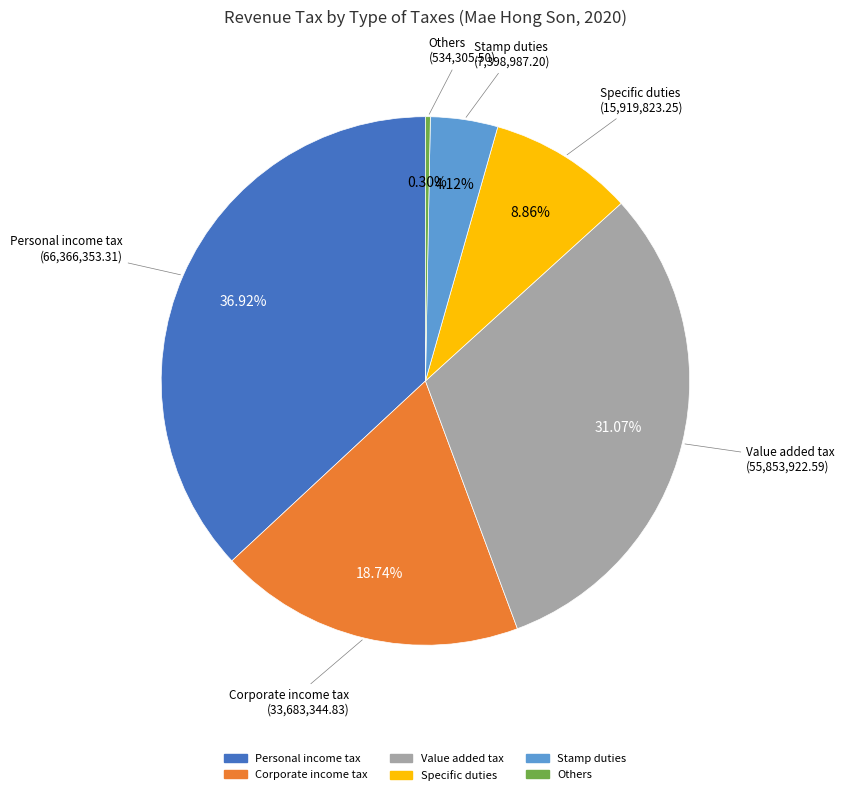

What percentage is NOT represented by Personal income tax?

63.1%